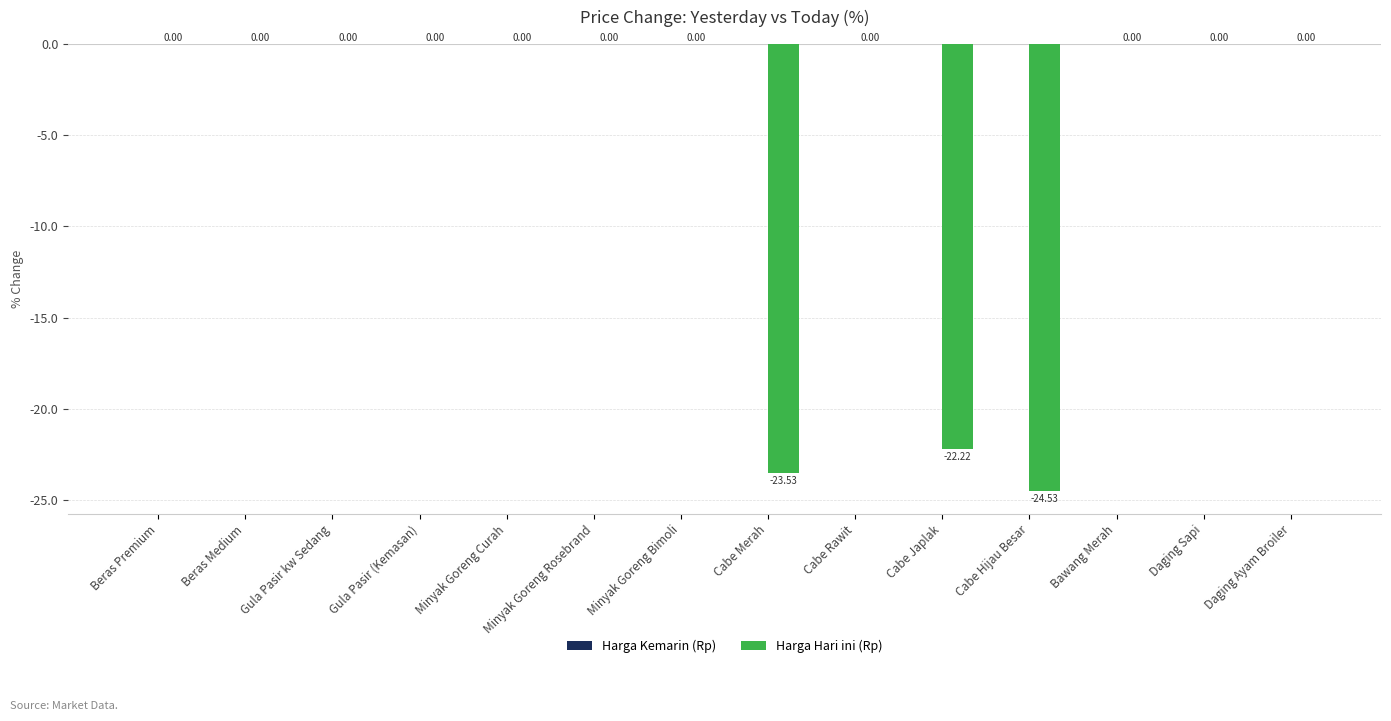

What is the change in value from Cabe Hijau Besar to Bawang Merah?

+24.5